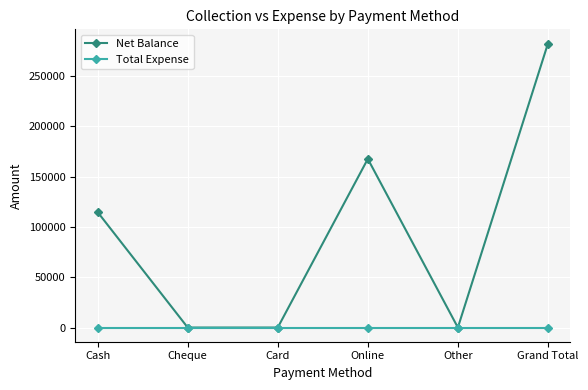

Which series has the widest spread of values?

Net Balance